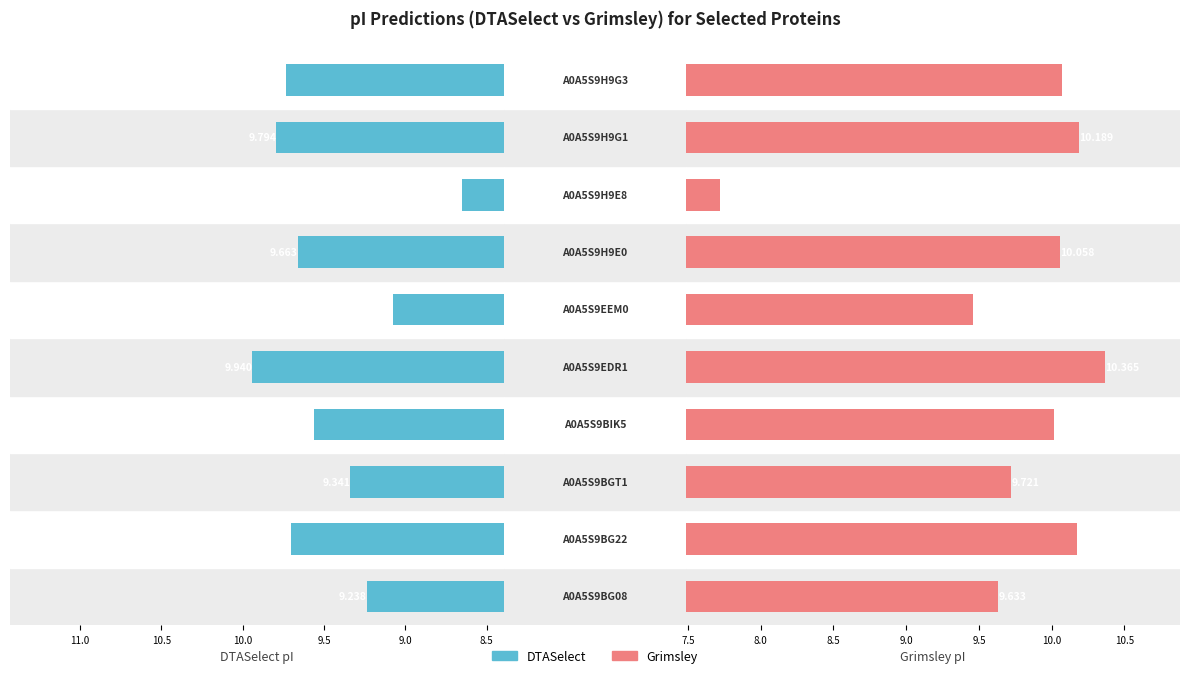

Reading right to left, what are all the values shown in this chart?

DTASelect: 9.7	9.8	8.7	9.7	9.1	9.9	9.6	9.3	9.7	9.2
Grimsley: 10.1	10.2	7.7	10.1	9.5	10.4	10.0	9.7	10.2	9.6